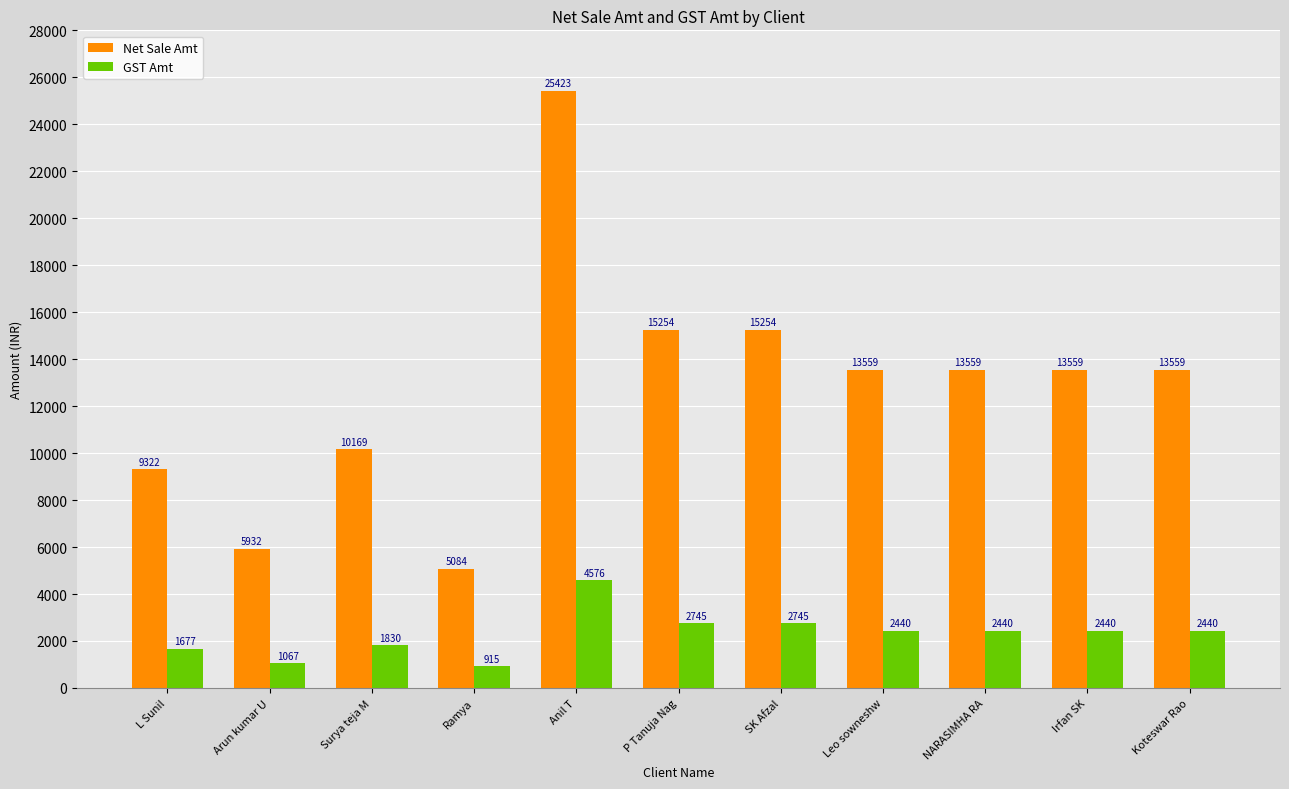

Rank the series by their average value, from lowest to highest.

GST Amt, Net Sale Amt